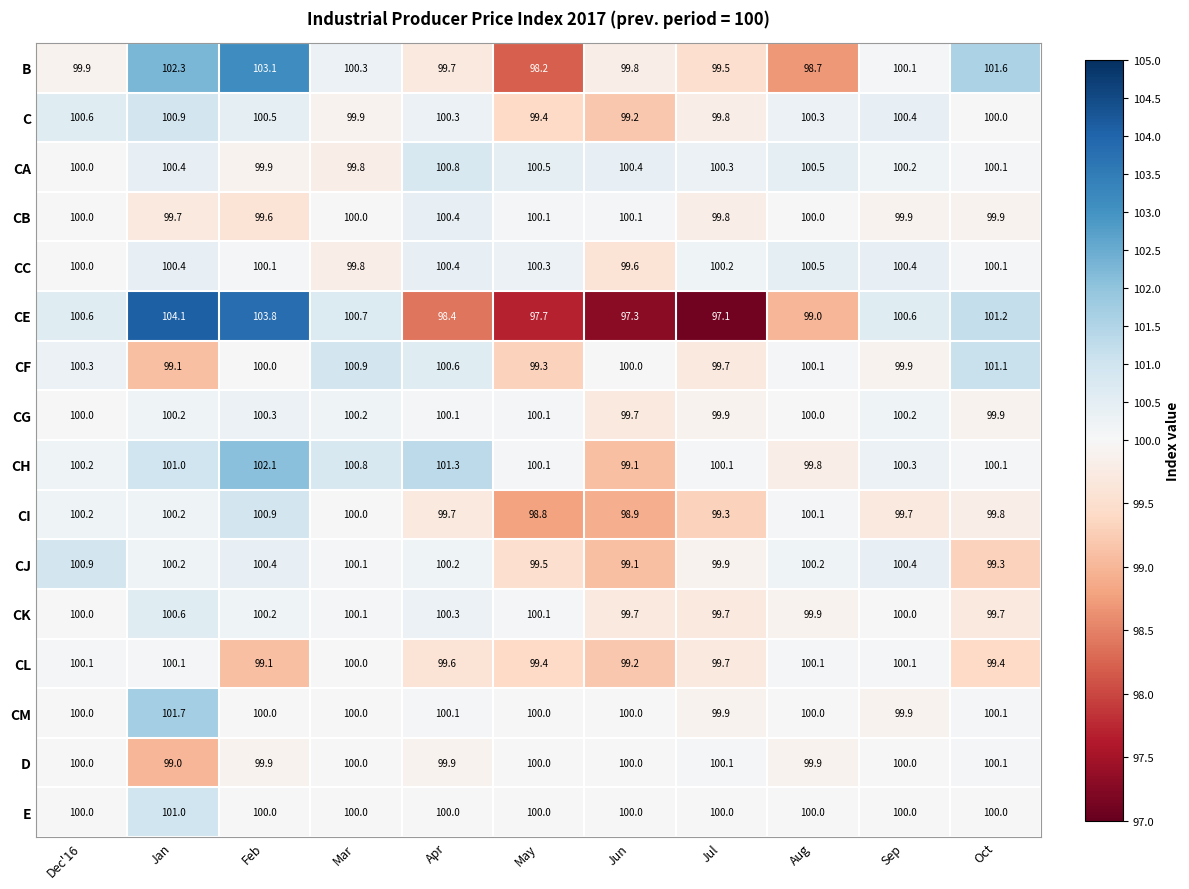

What is the greatest value displayed?

104.1